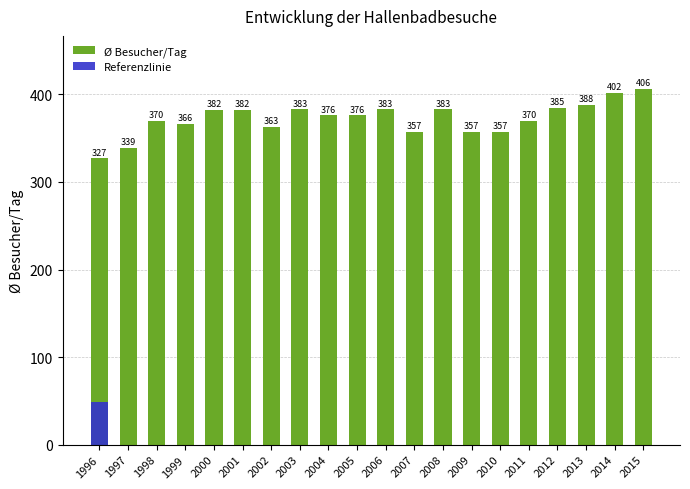

The value at 1996 is 519. True or false?

False